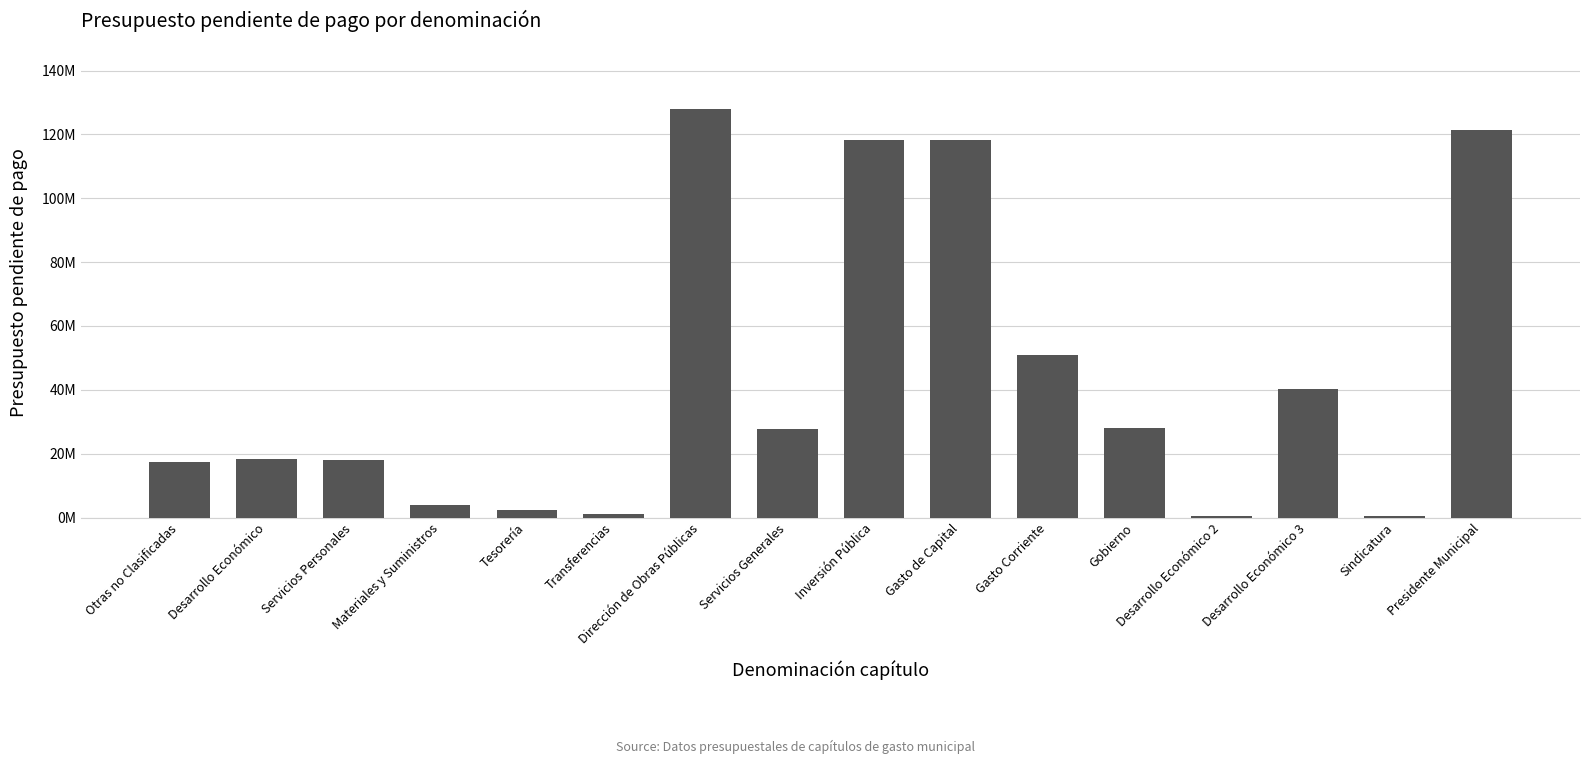

Are the bars horizontal?

No